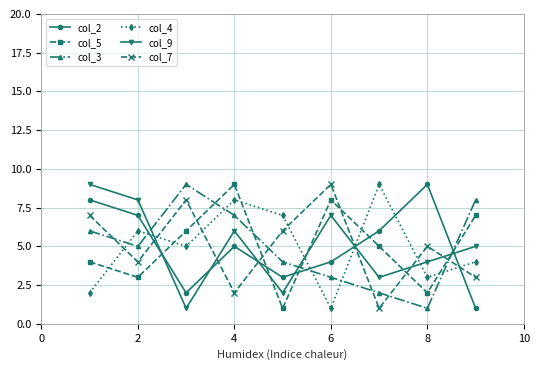

Does the chart display data point markers on the line(s)?

Yes